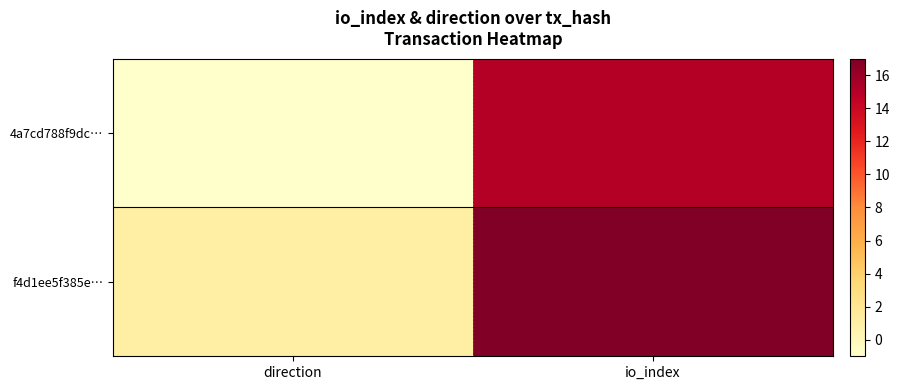

At which category is the sum across all series the highest?

io_index